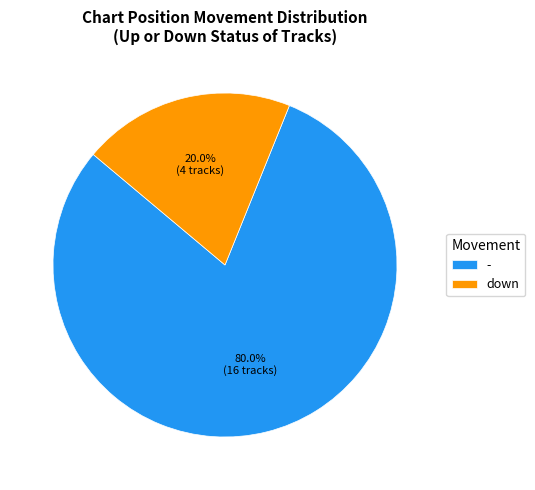

Combined, what portion of the pie is - and down?

100.0%